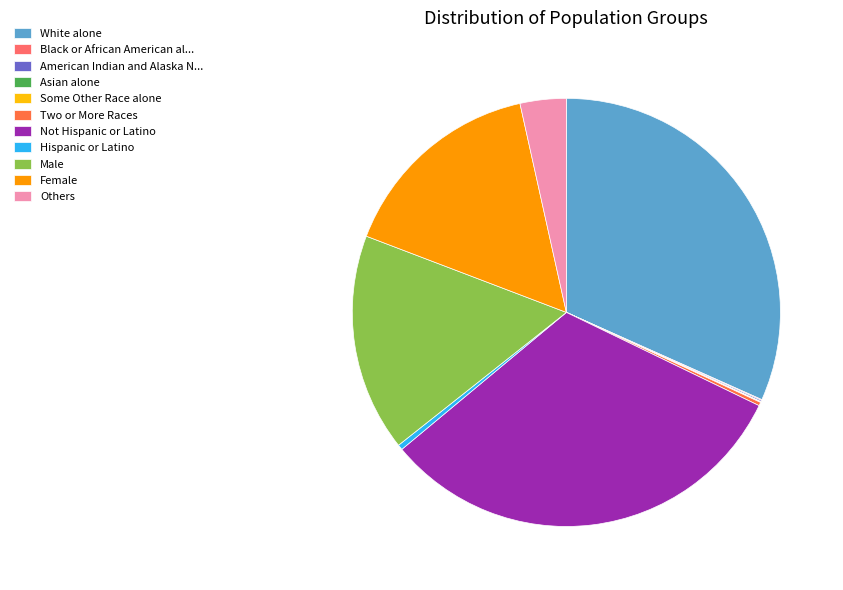

Does Female represent more than half of the total?

No